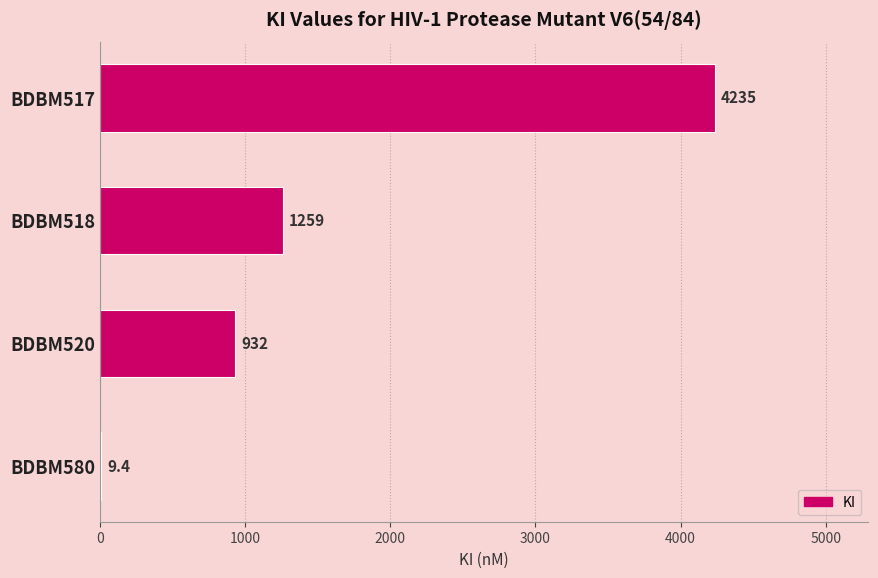

Reading top to bottom, transcribe all the data shown in this chart.

BDBM517=4235.0	BDBM518=1259.0	BDBM520=932.0	BDBM580=9.4